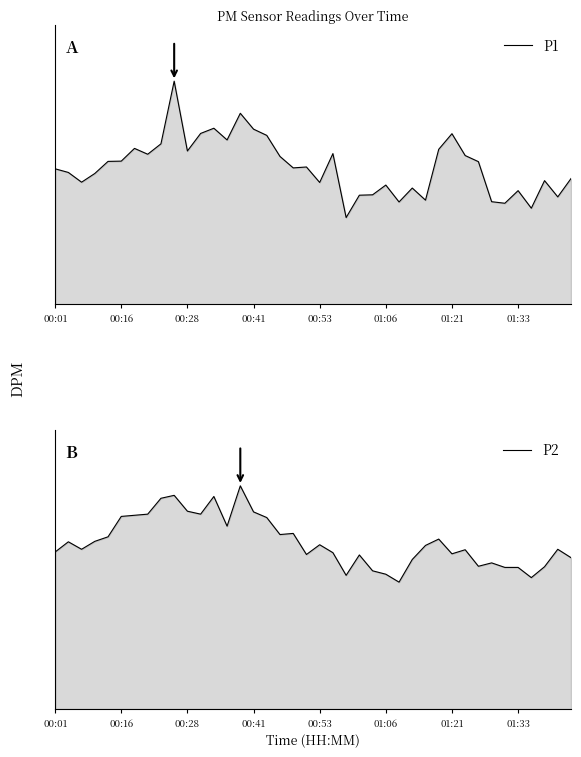

What are all the series names shown in the legend?

P1, P2